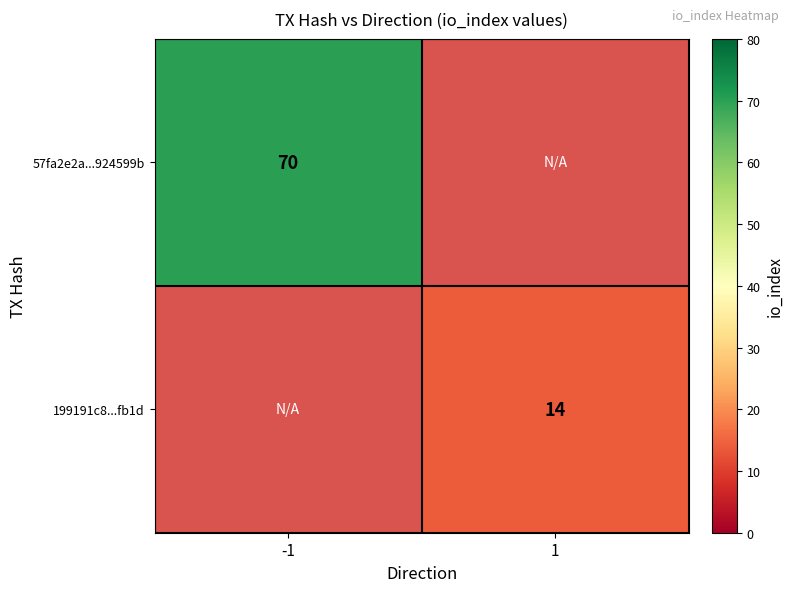

The 199191c8...fb1d series shows 14 at 1. True or false?

True